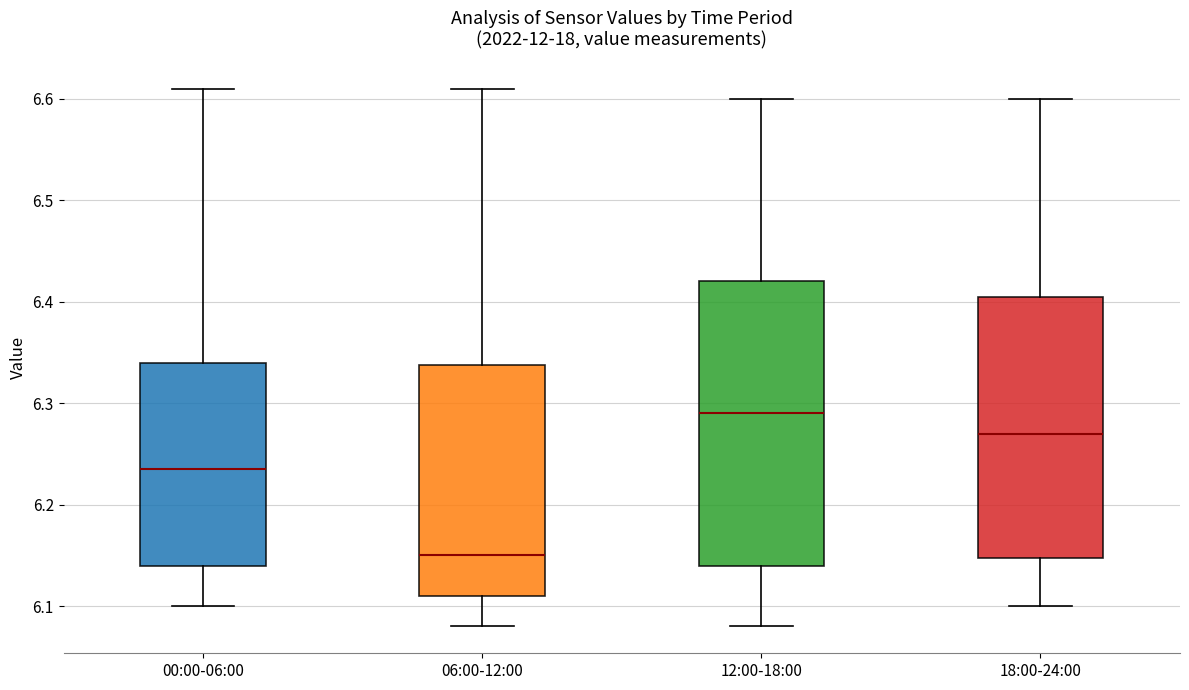

Which box has the lowest median line?

06:00-12:00